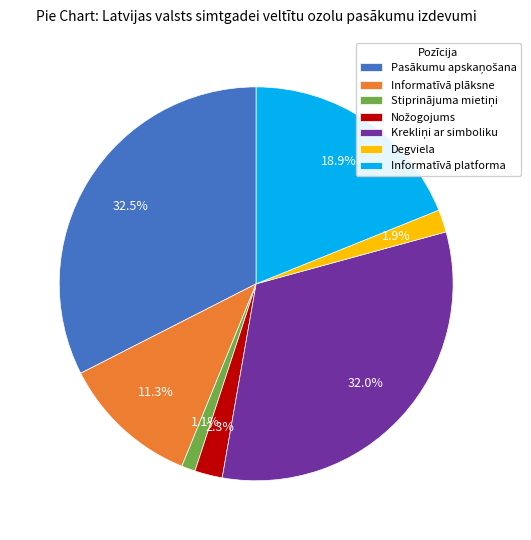

Count the number of slices in the pie.

7